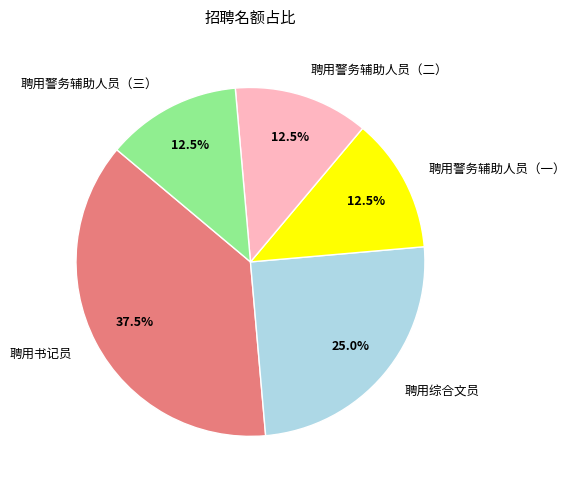

Is there a majority slice in this chart?

No